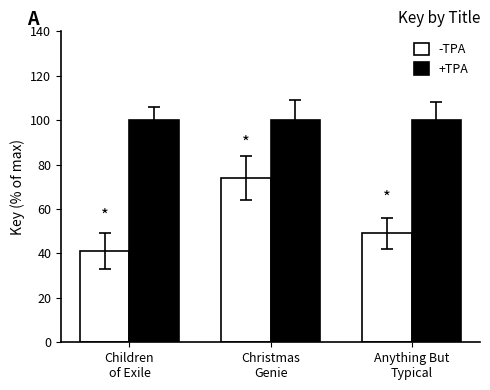

Which label corresponds to the smallest value in the chart?

Children
of Exile